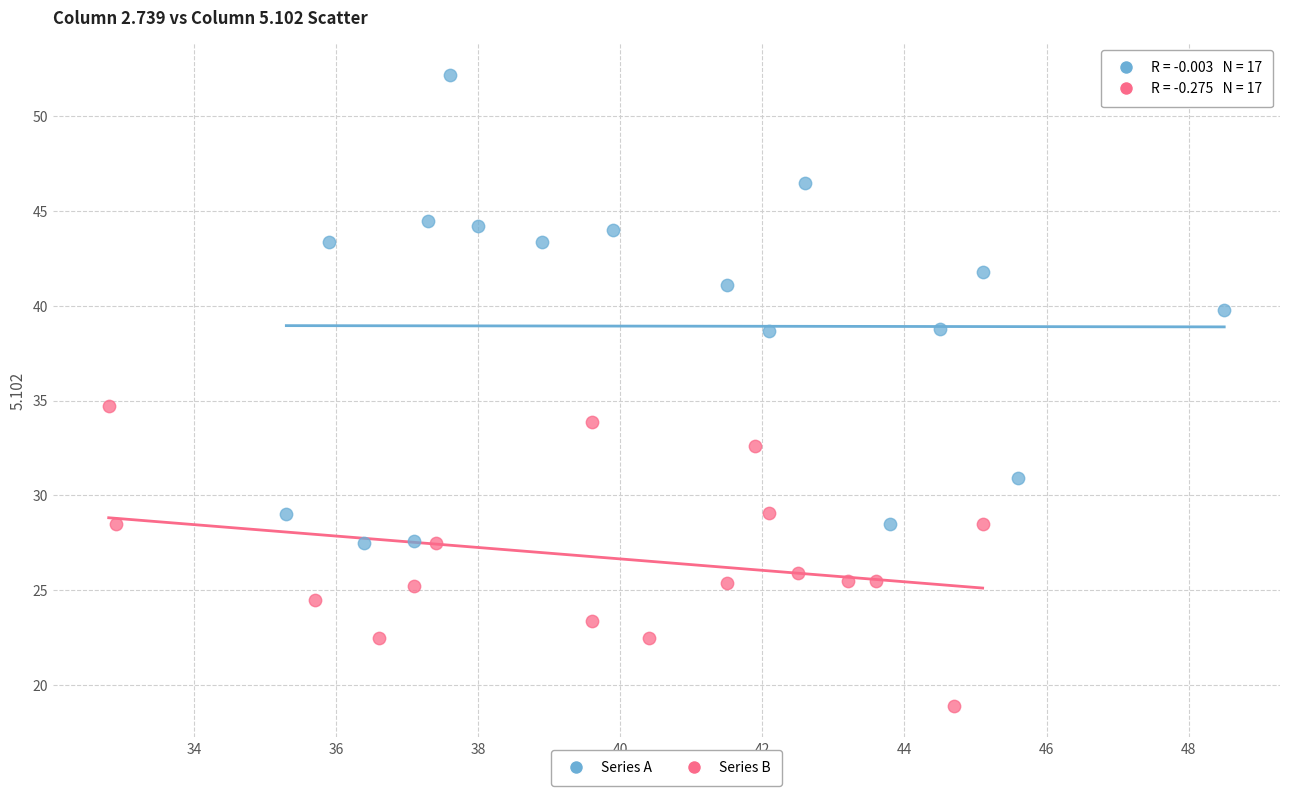

What are all the series names shown in the legend?

Series A, Series B